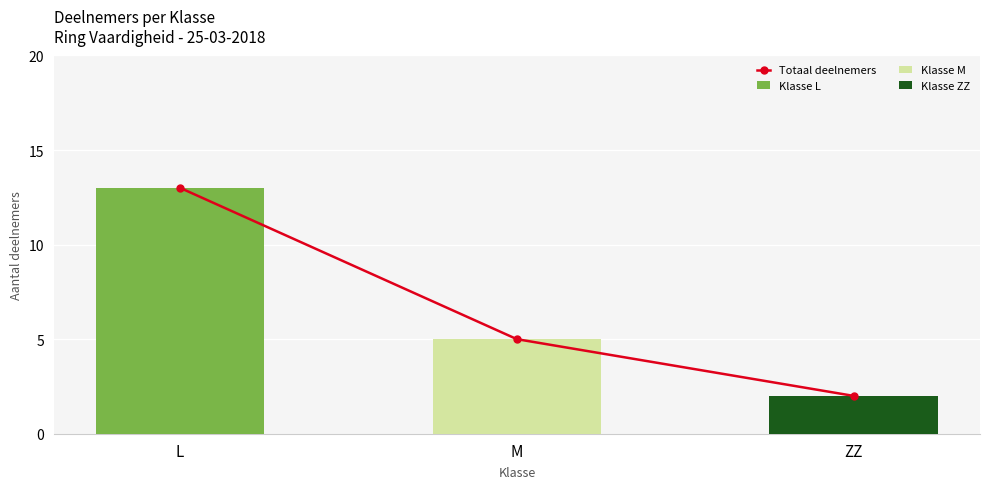

Count the Totaal deelnemers values in the range 2 to 13.

3